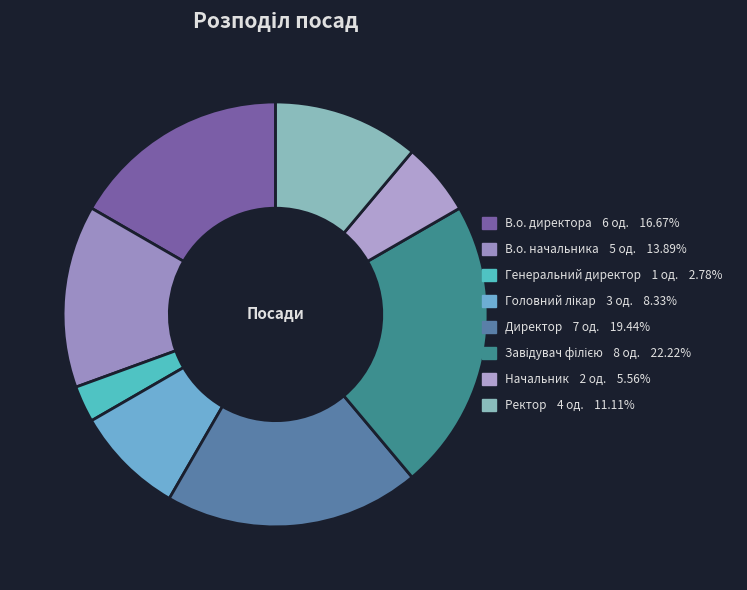

Count the number of slices in the pie.

8